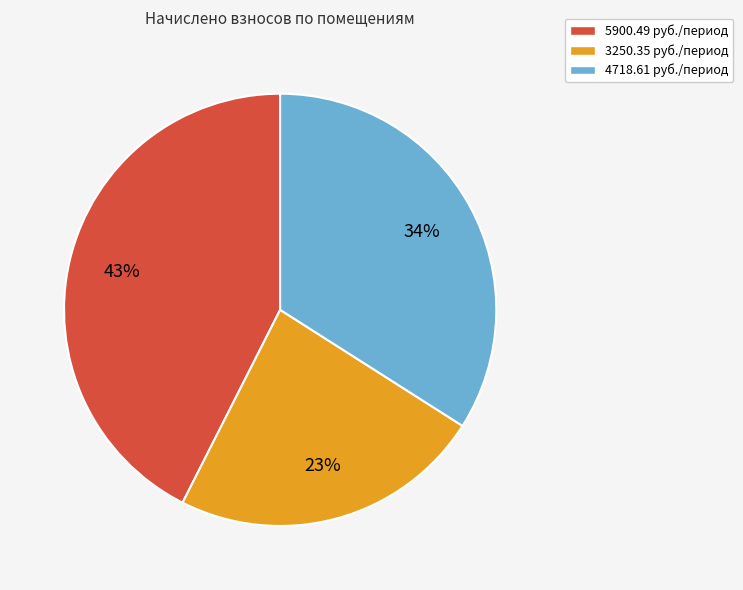

Rank the categories by value from highest to lowest.

5900.49 руб./период, 4718.61 руб./период, 3250.35 руб./период